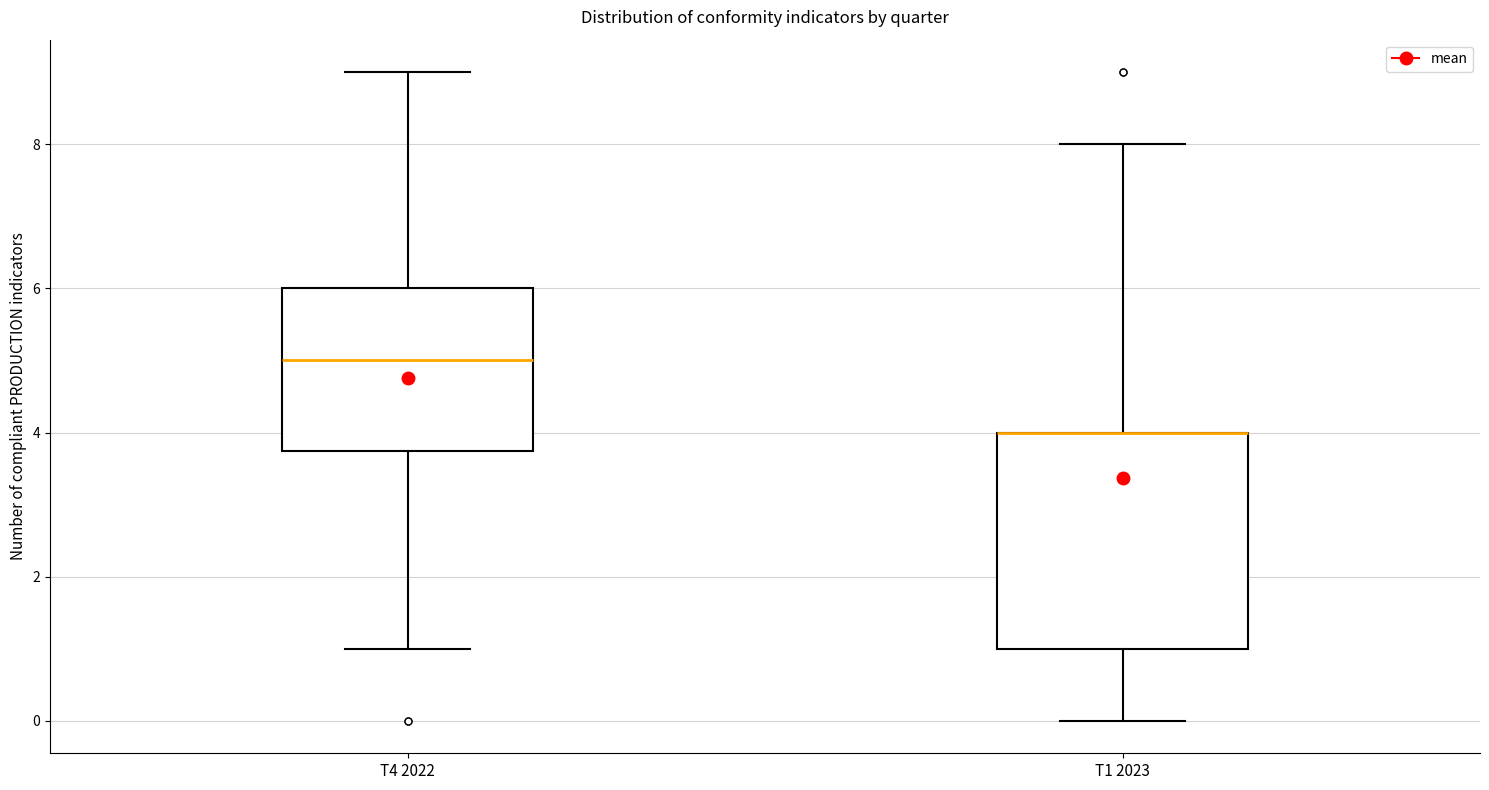

Reading left to right, transcribe this box plot: for each box, give where its median line is, the range the box spans, and where its two whiskers end, as read against the y-axis. The values are not printed on the chart, so give them approximately, as read against the axis.

T4 2022: median 5.0, box 3.8 to 6.0, whiskers 1.0 to 9.0
T1 2023: median 4.0 (drawn on the box's upper edge), box 1.0 to 4.0, whiskers 0.0 to 8.0